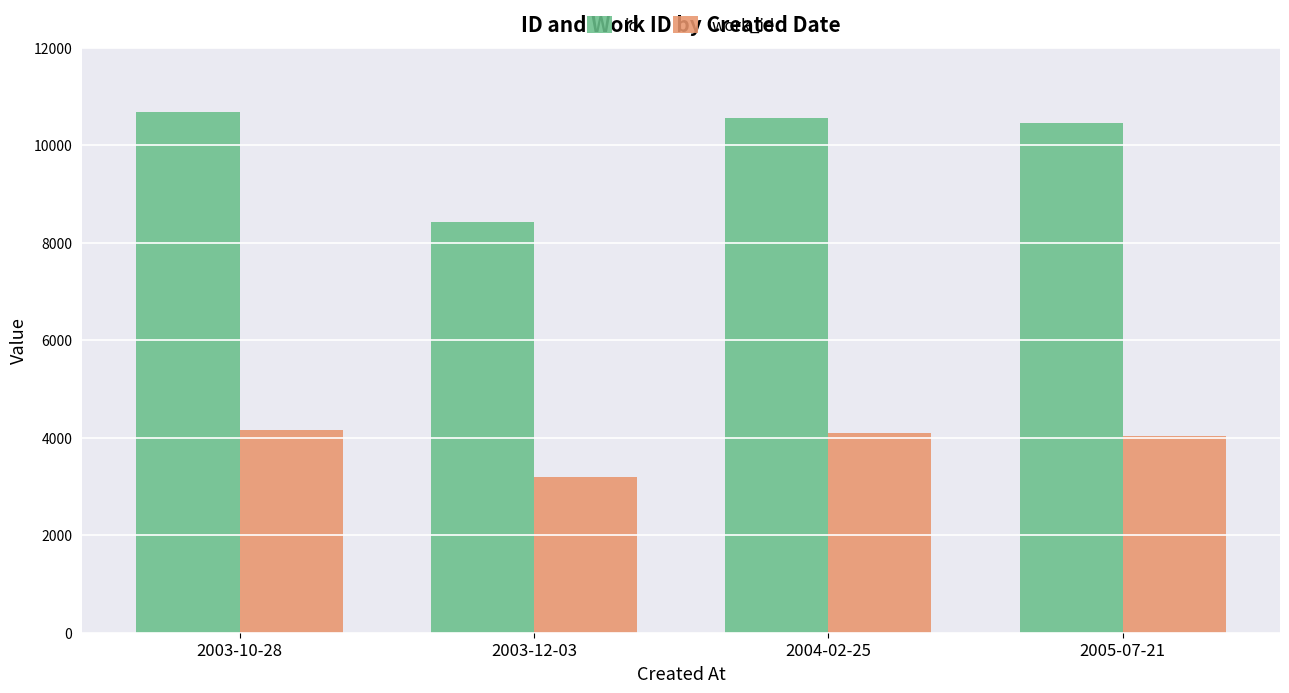

Is it true that id equals 10680 at 2003-10-28?

True